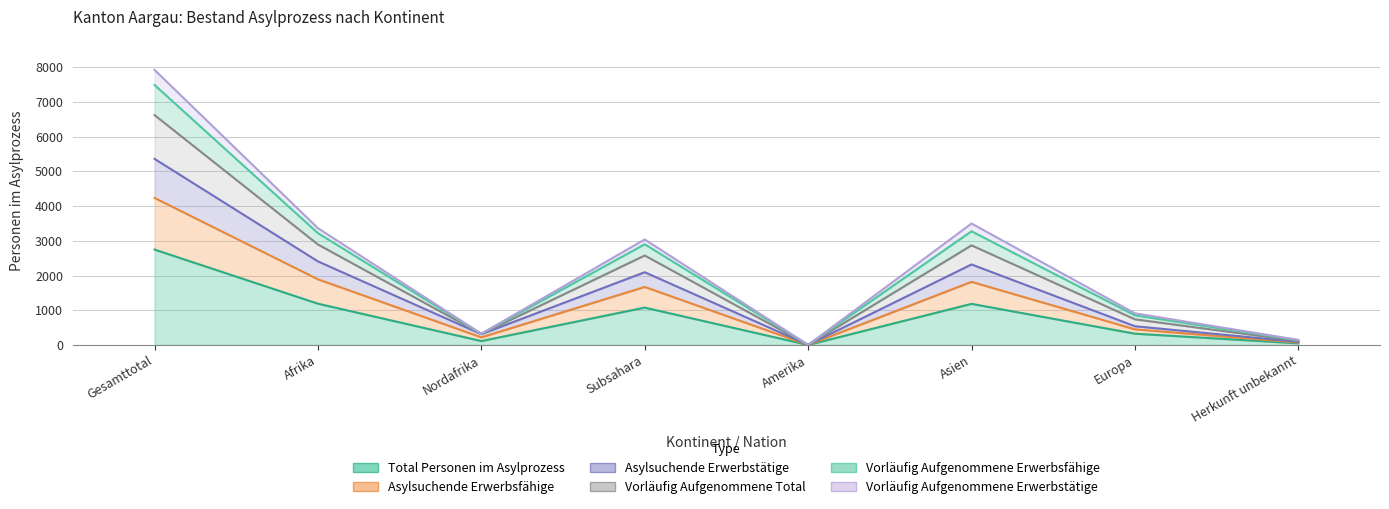

At which category does Vorläufig Aufgenommene Total reach its first local peak?

Subsahara